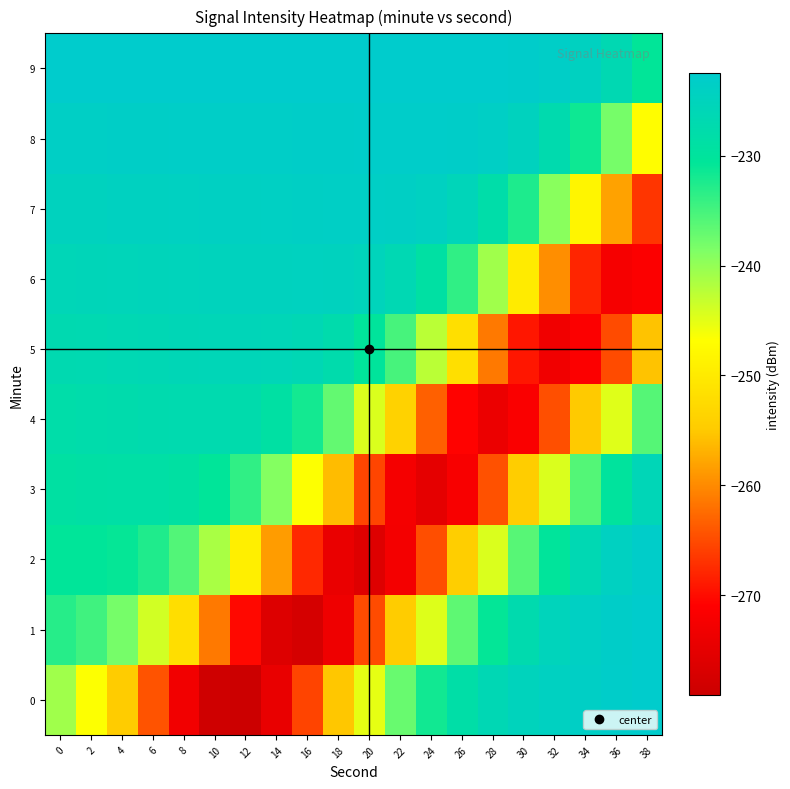

At 32, list the series in order from smallest to largest.

5, 4, 6, 3, 7, 2, 8, 1, 0, 9